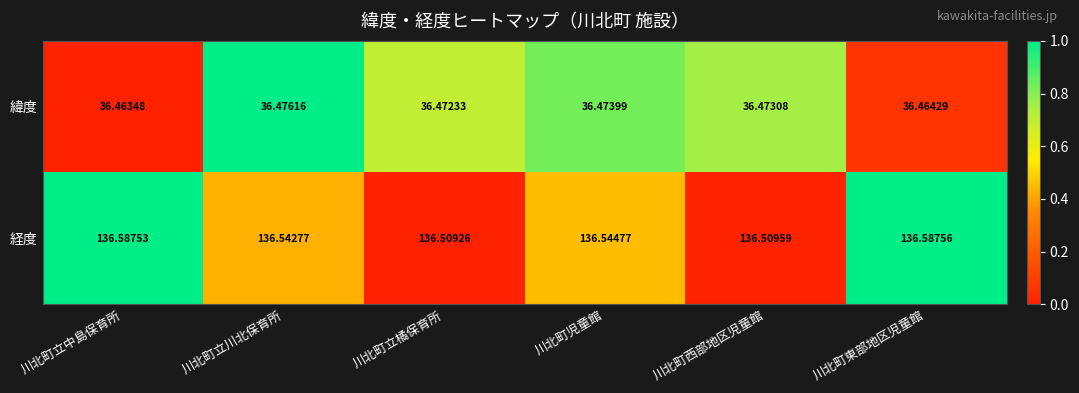

At which category does the chart reach its minimum across all series?

川北町立中島保育所